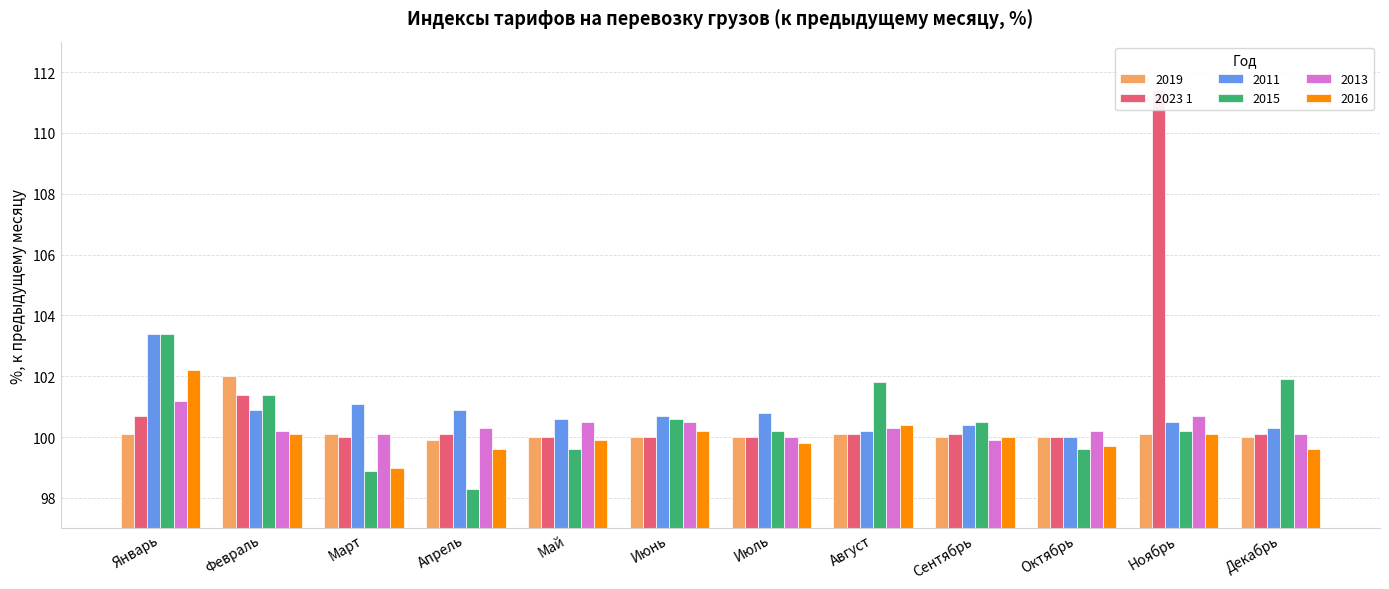

Read the value at Июль.

100.0